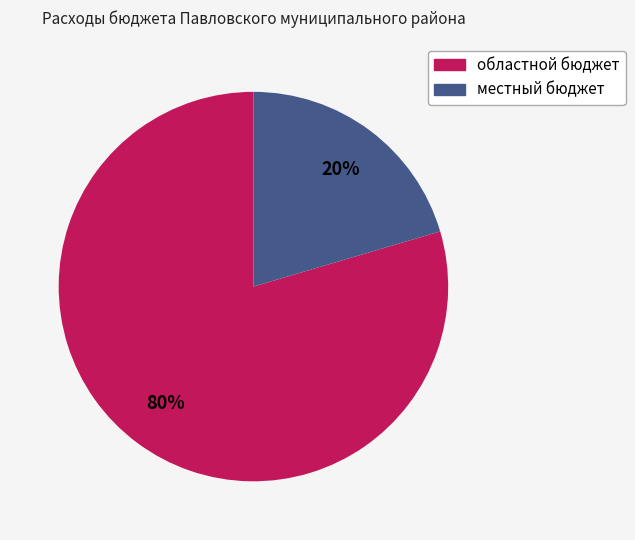

Which category accounts for the majority?

областной бюджет